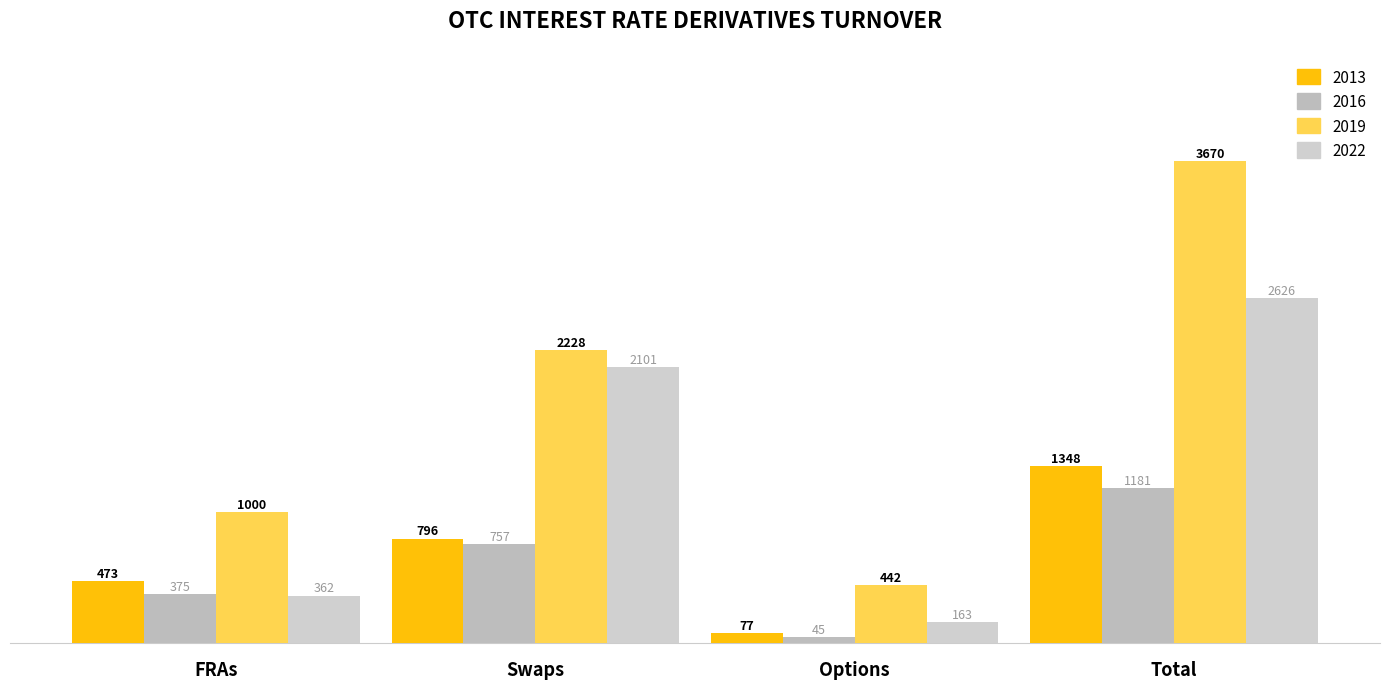

The 2019 series shows 1000 at FRAs. True or false?

True